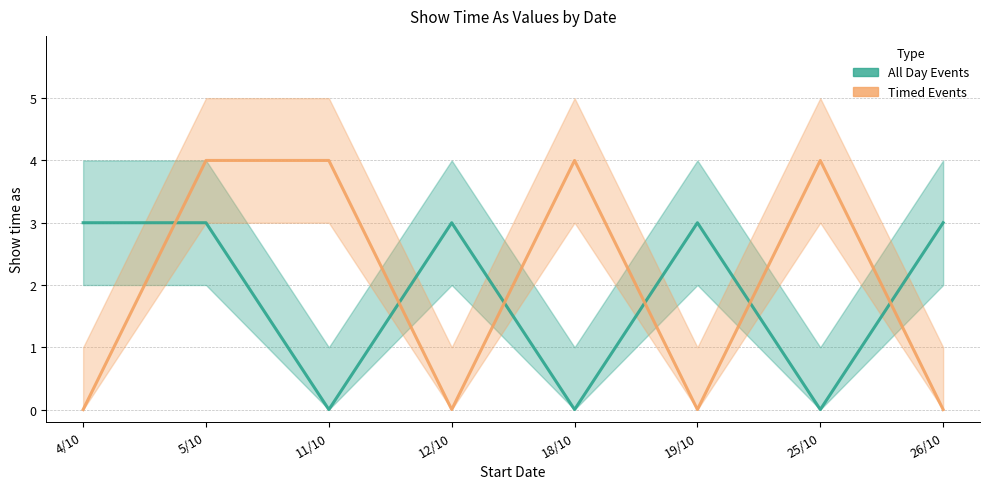

Between 19/10 and 12/10, which is larger?

19/10